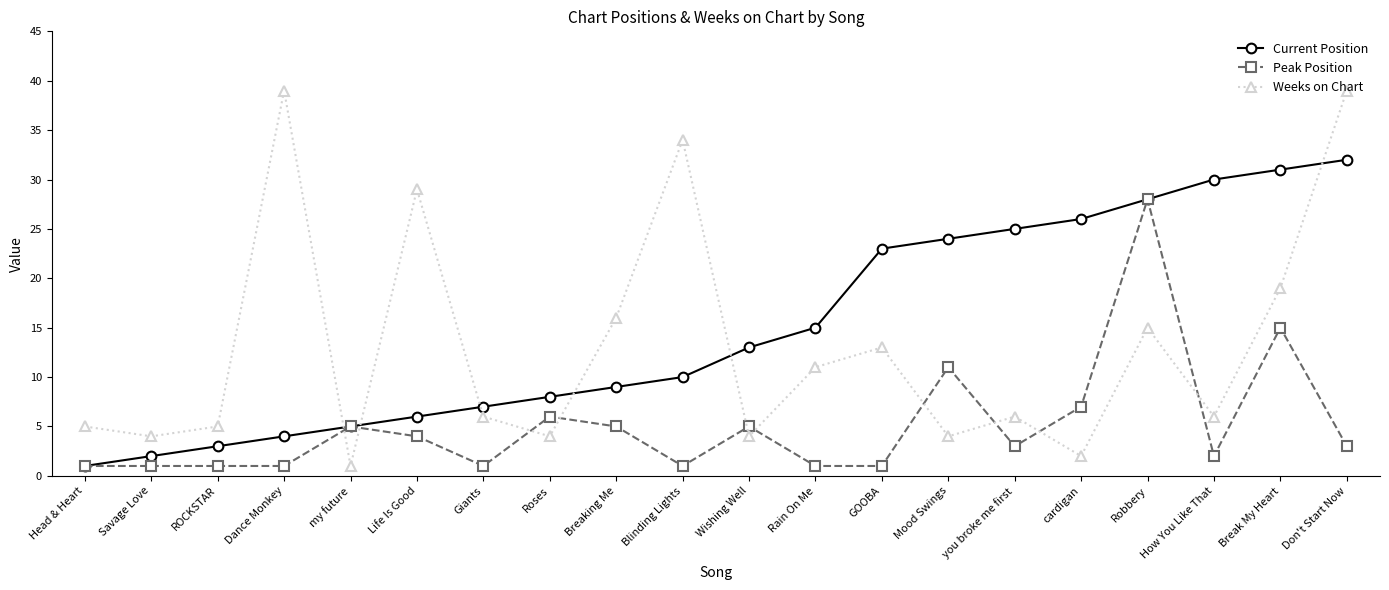

Where is the first local maximum for Weeks on Chart?

Dance Monkey